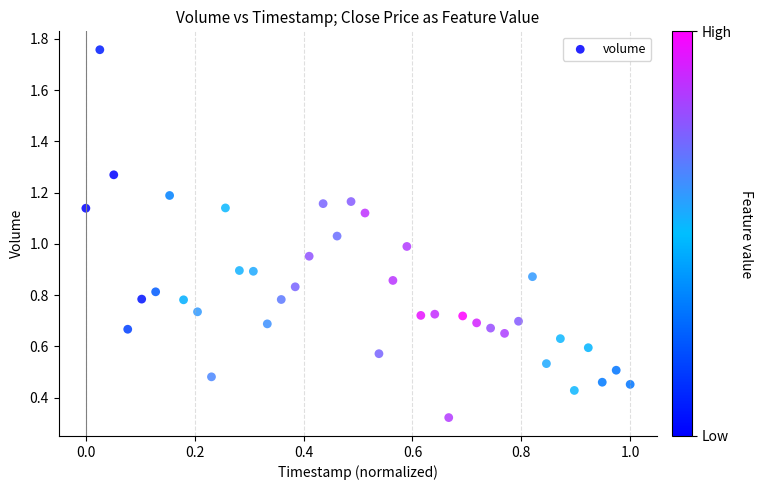

What is the range of Y values (max minus min)?

1.4